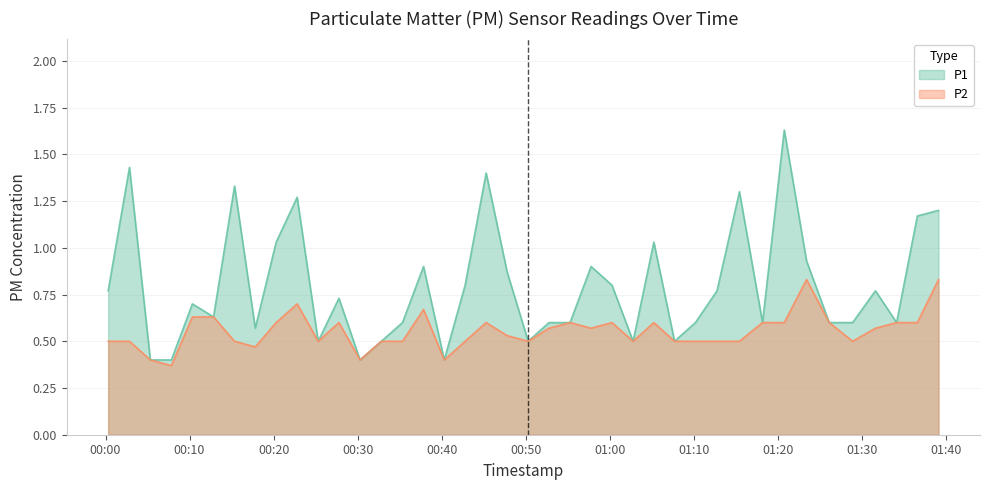

Which category has the lowest value in the P1 series?

2023-09-19T00:05:20